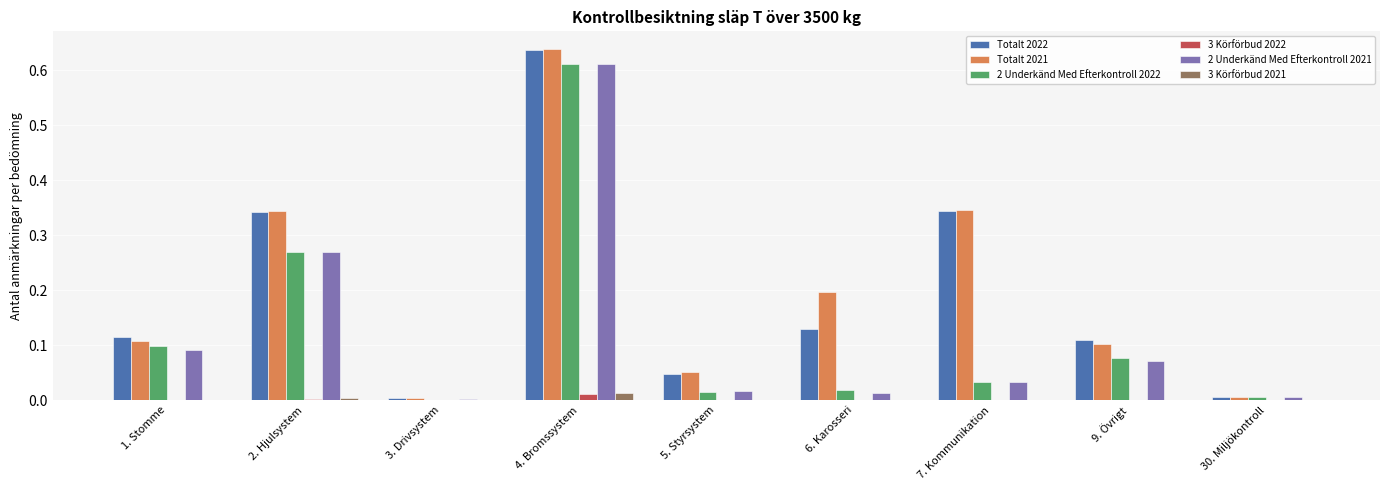

What is the sum of all Totalt 2022 values?

1.7